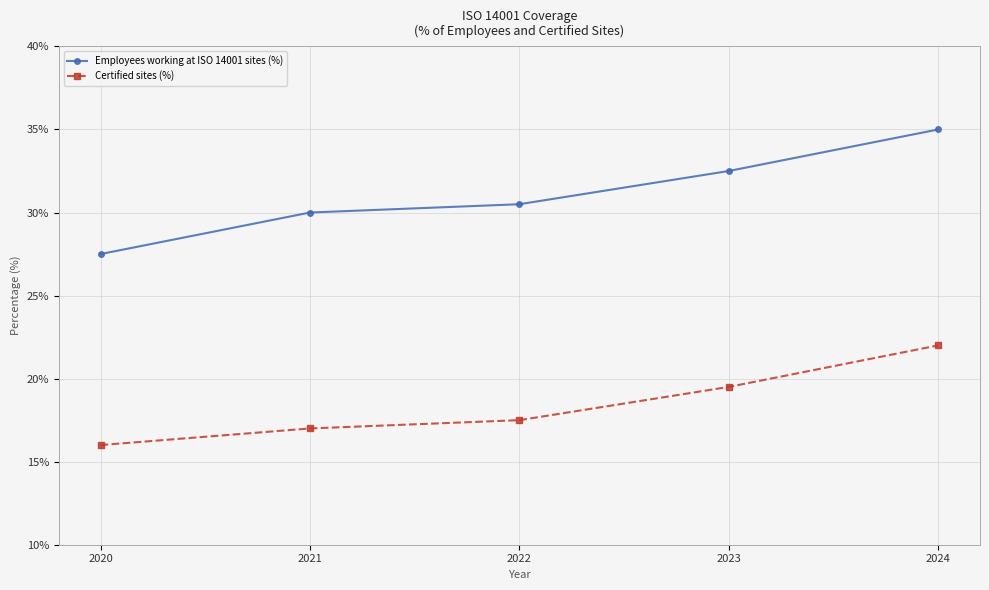

Is this an area chart (filled region under the line)?

No